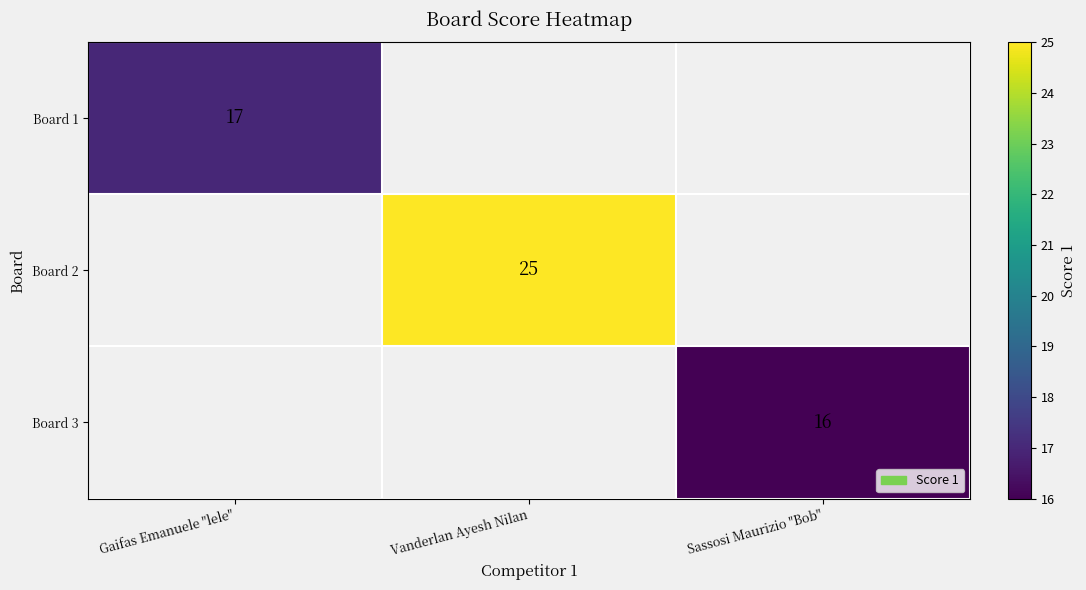

The Board 1 series shows 5 at Gaifas Emanuele "lele". True or false?

False